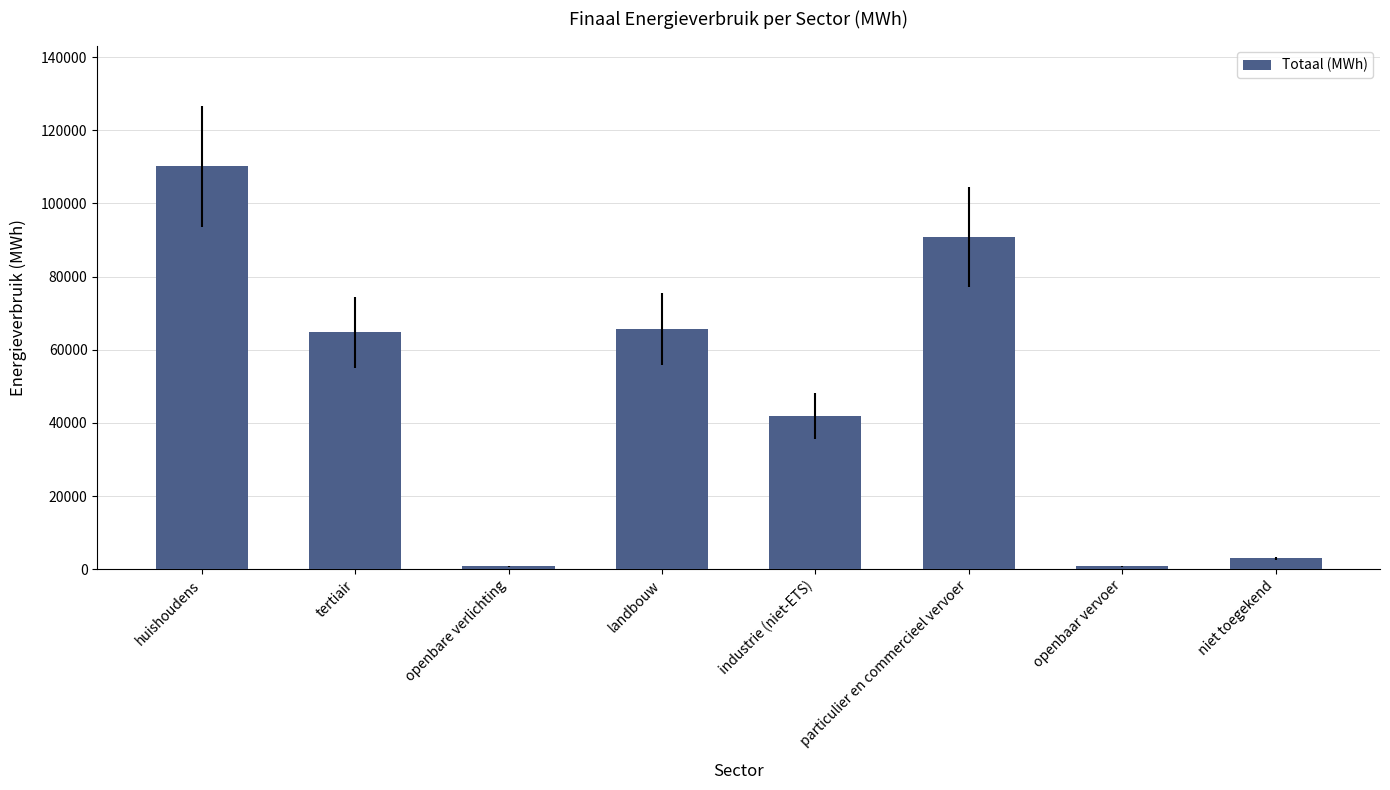

True or false: the data shows 110133.3 at huishoudens.

True